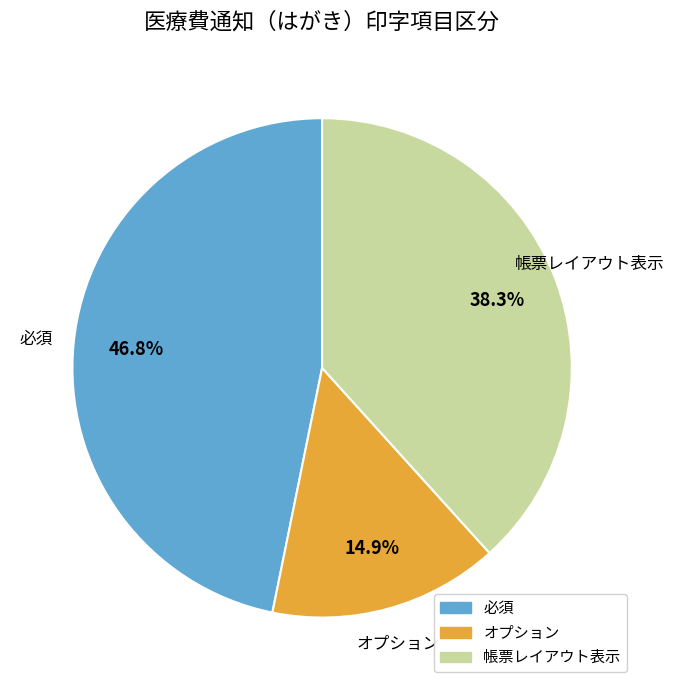

Does any single category account for the majority?

No